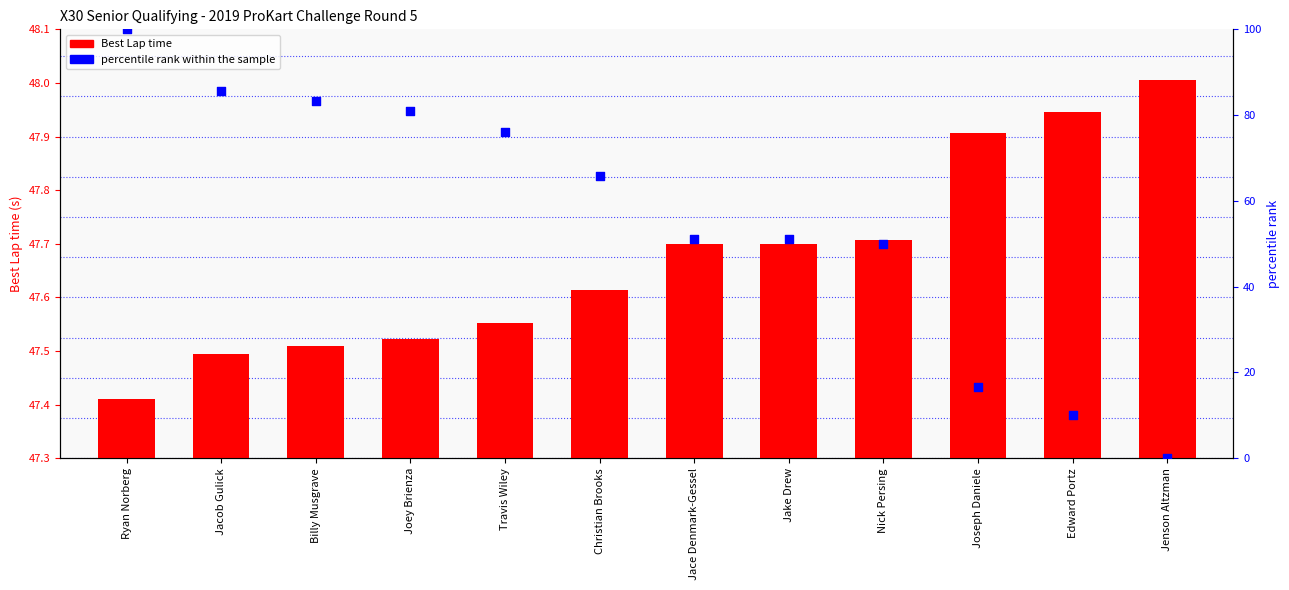

Which series reaches the maximum Y coordinate?

percentile rank within the sample